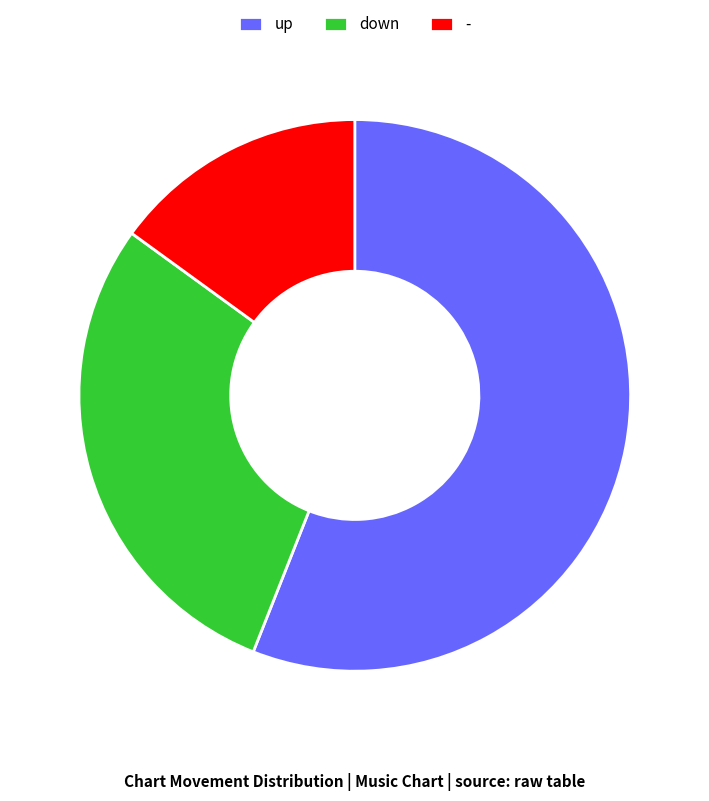

Approximately how many times larger is the value at up compared to down?

1.9